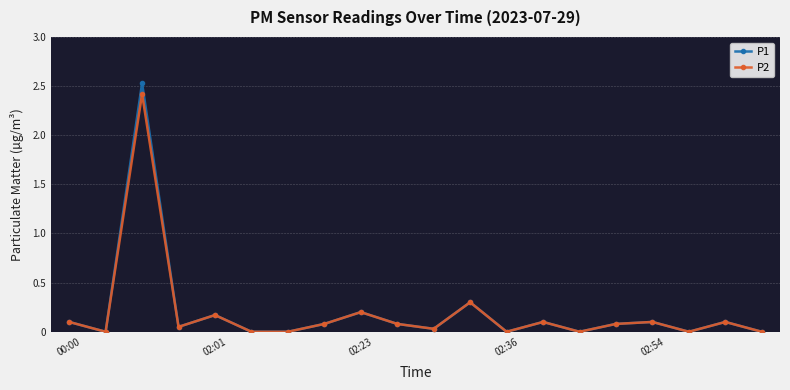

True or false: P1 has more than 1 points higher than both neighbors.

True